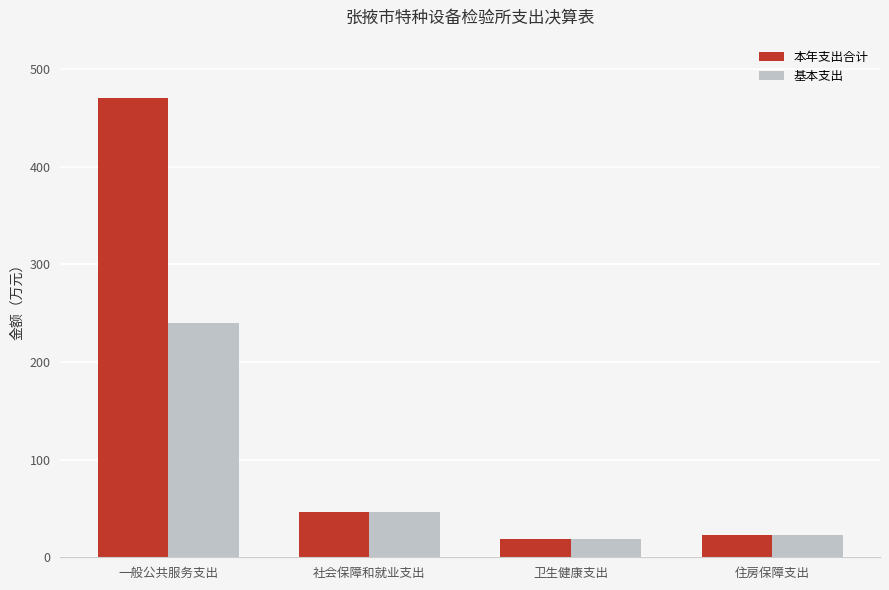

What is the sum of the 基本支出 values at 一般公共服务支出 and 住房保障支出?

263.0